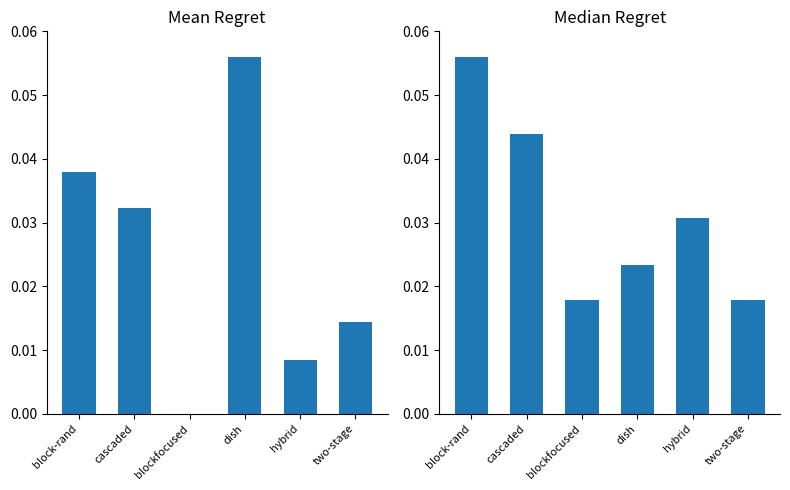

How many distinct data groups are displayed?

2